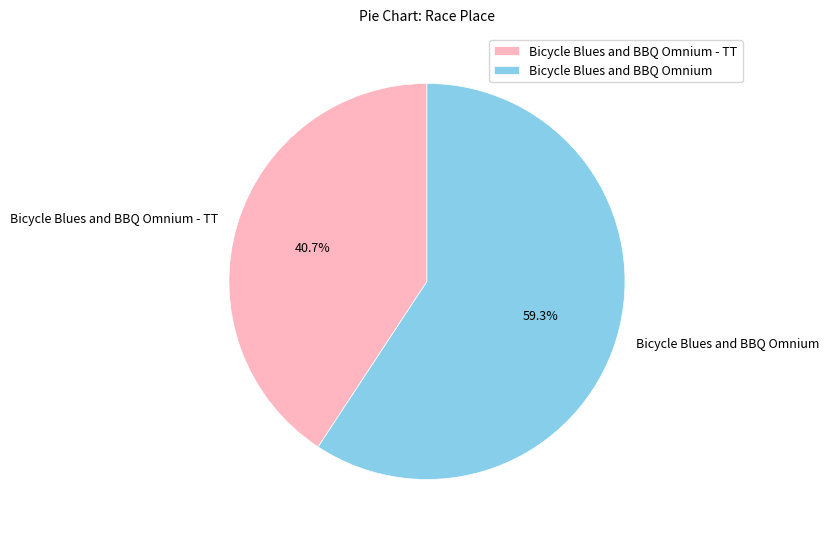

Which category has the smallest portion of the pie?

Bicycle Blues and BBQ Omnium - TT